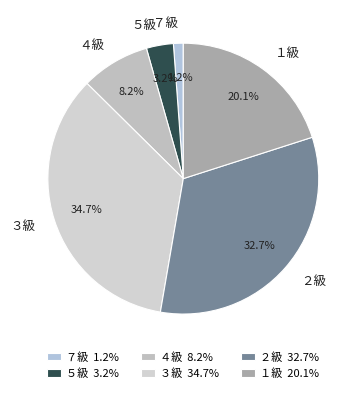

The ２級 slice represents 33% of the pie. True or false?

True